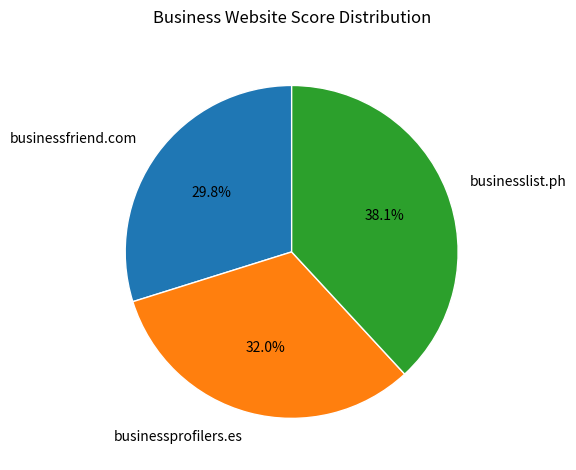

How much of the chart is everything except businessprofilers.es?

68.0%